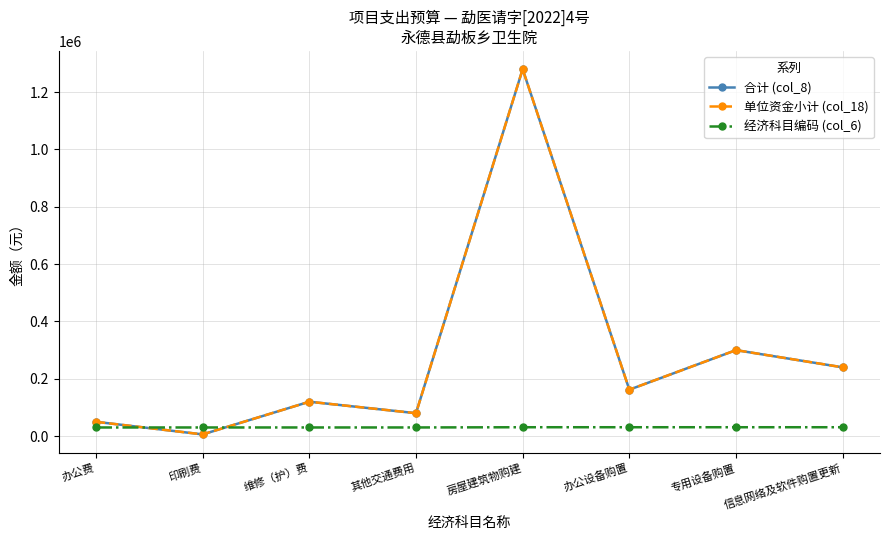

What is the label of the 6th point from the right?

维修（护）费